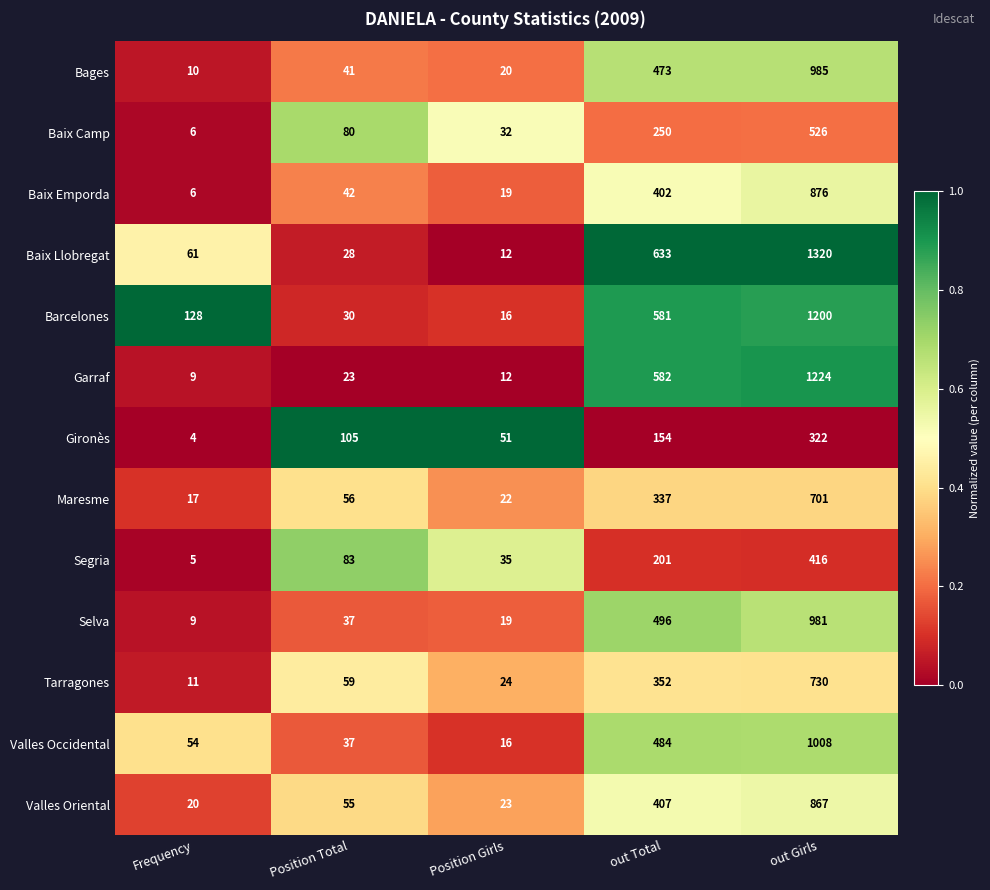

At which label is Valles Oriental closest to 443?

out Total